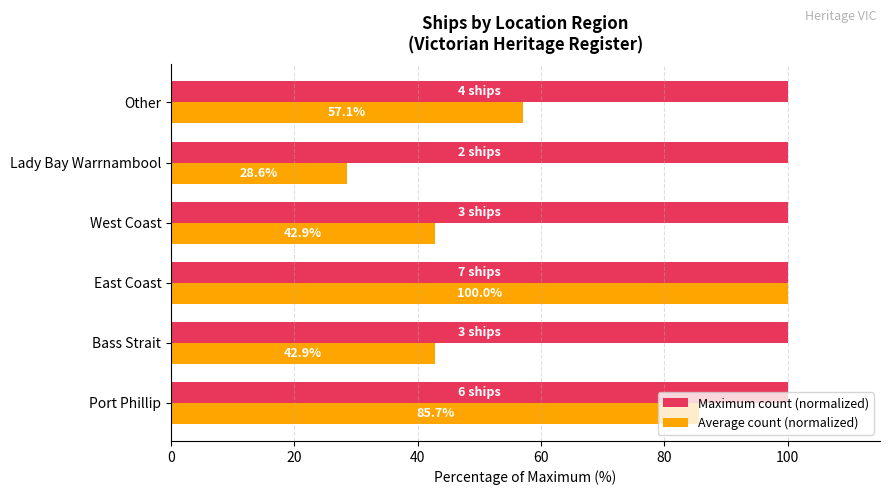

What is the difference between the Average count (normalized) values at Lady Bay Warrnambool and Bass Strait?

14.3